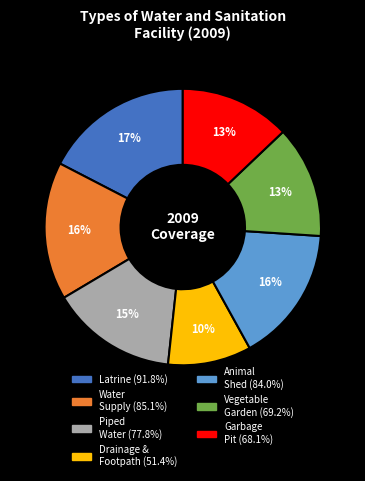

To the nearest percent, what is the average slice percentage?

14%